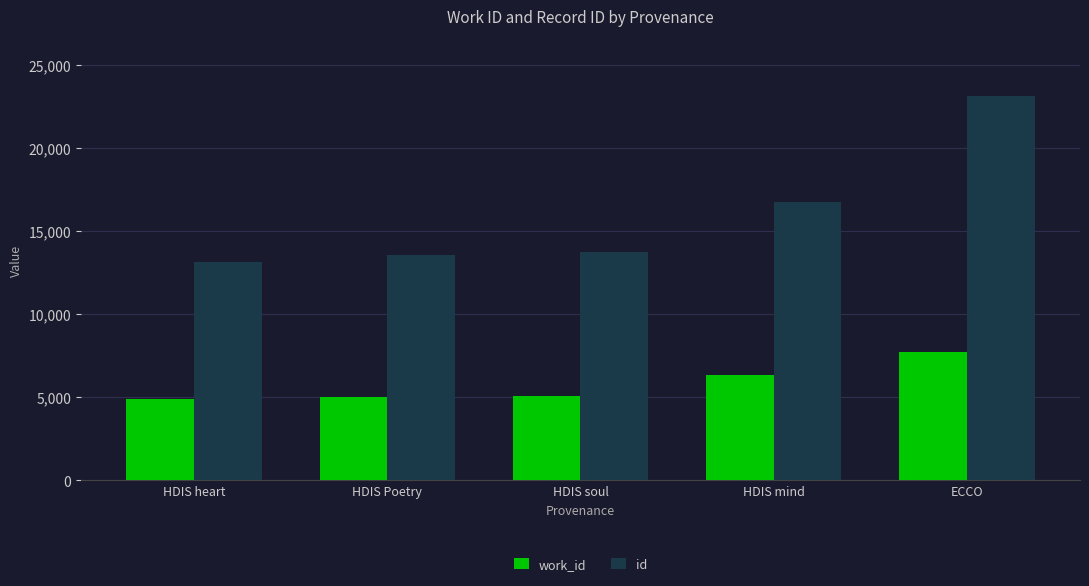

Between HDIS soul and HDIS mind, which series saw the biggest shift?

id